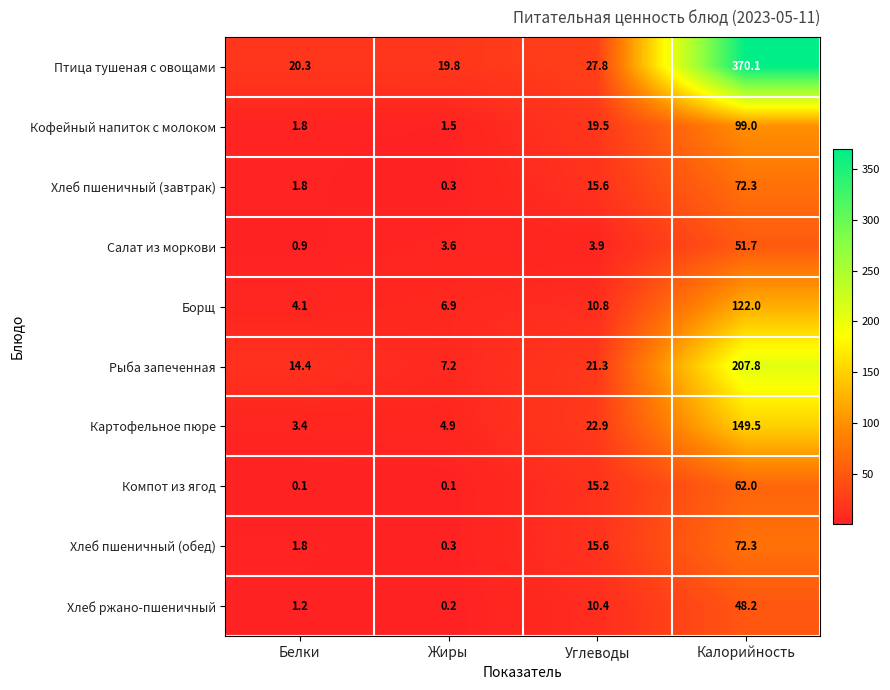

At which label is Хлеб ржано-пшеничный closest to 24?

Углеводы